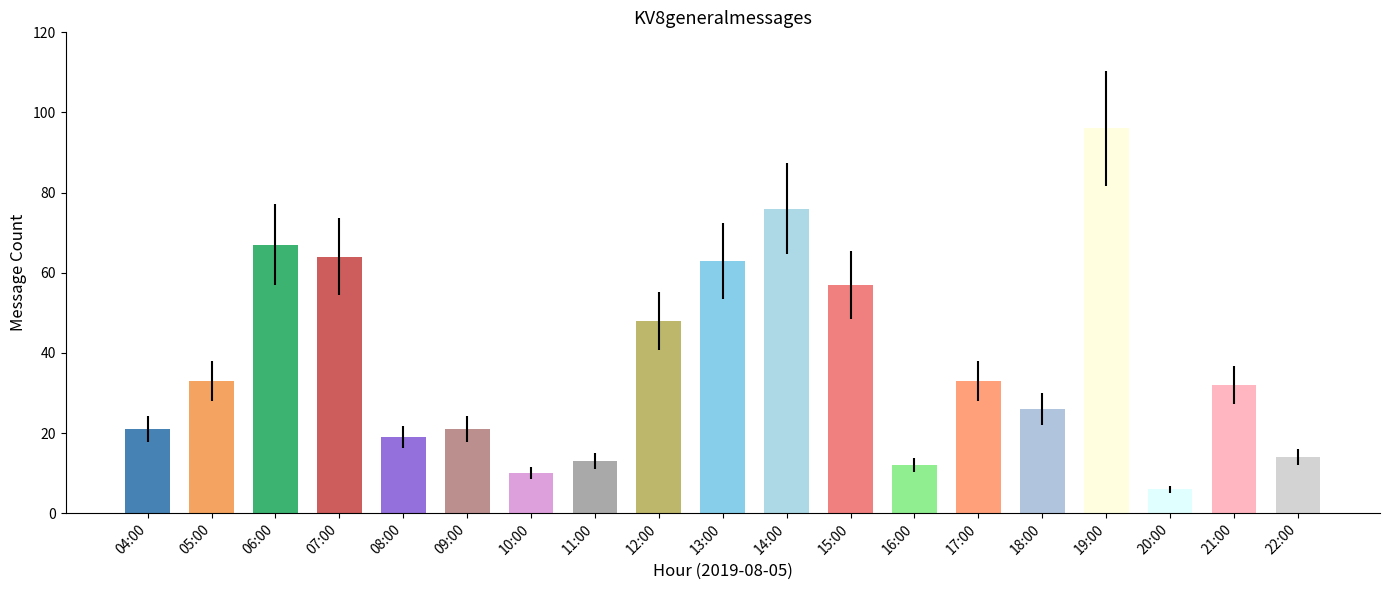

How many data points are less than 32?

9